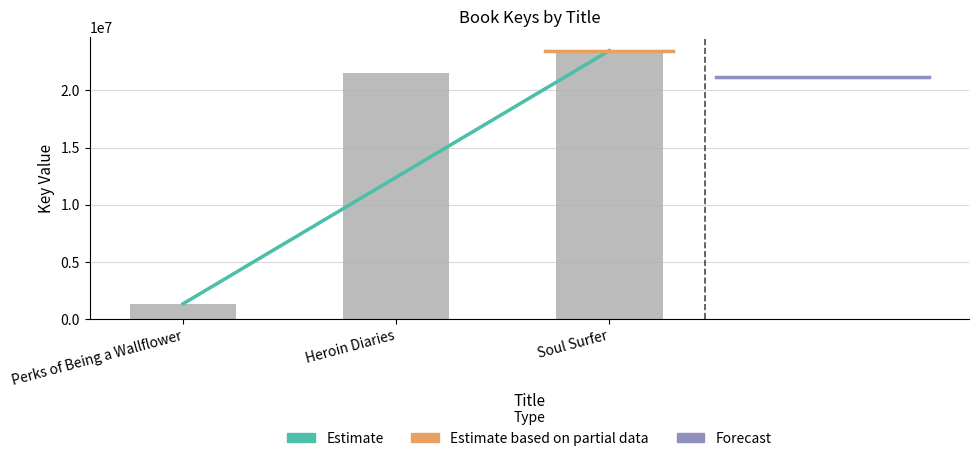

Which label corresponds to the largest value in the chart?

Soul Surfer